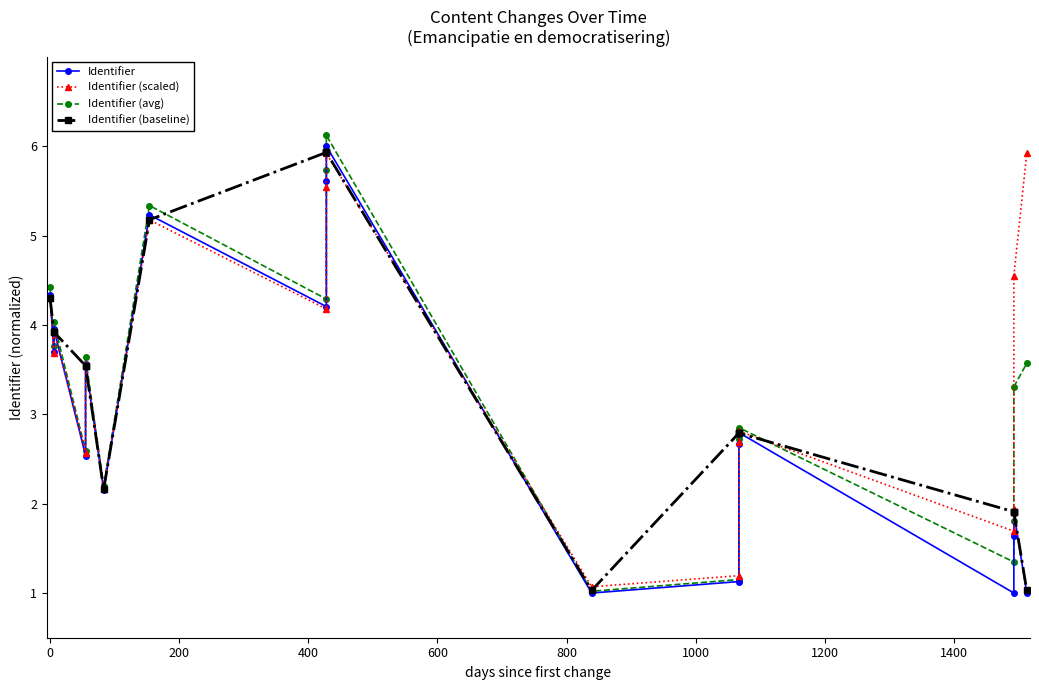

True or false: Identifier and Identifier (avg) cross at least once.

False